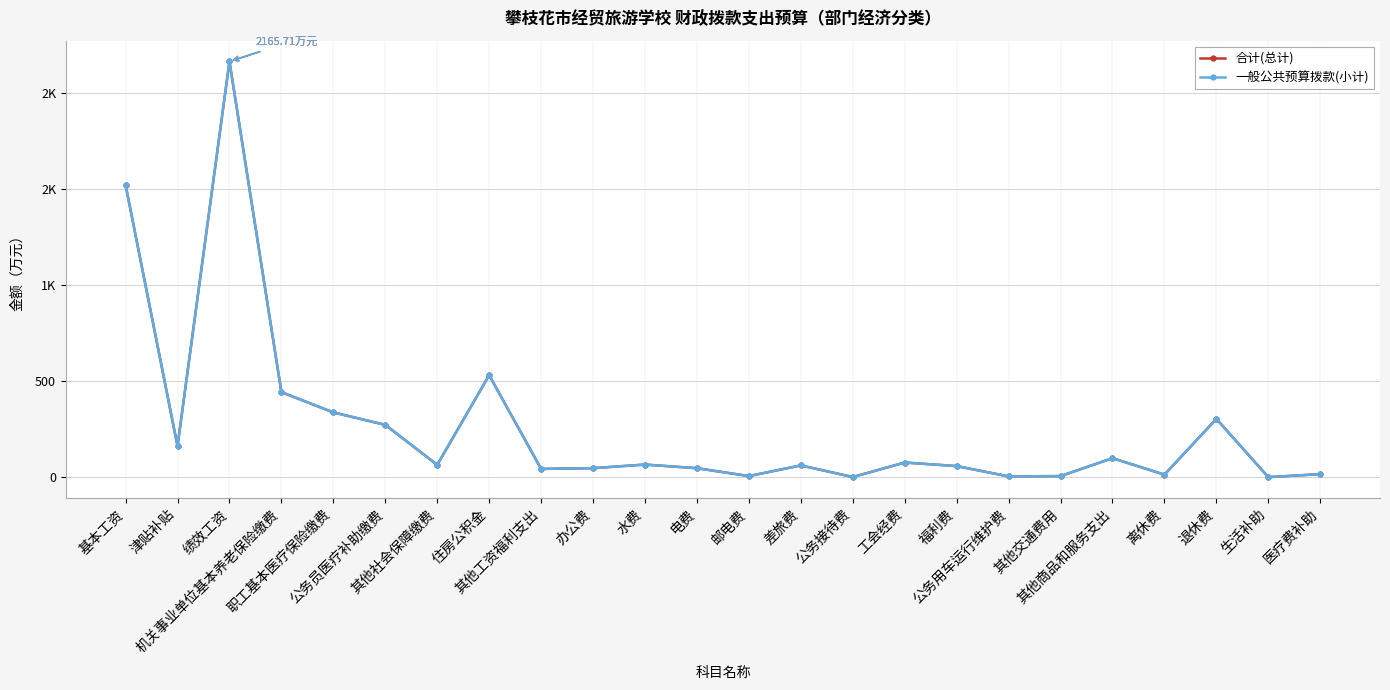

What is the maximum value for 合计(总计)?

2165.7